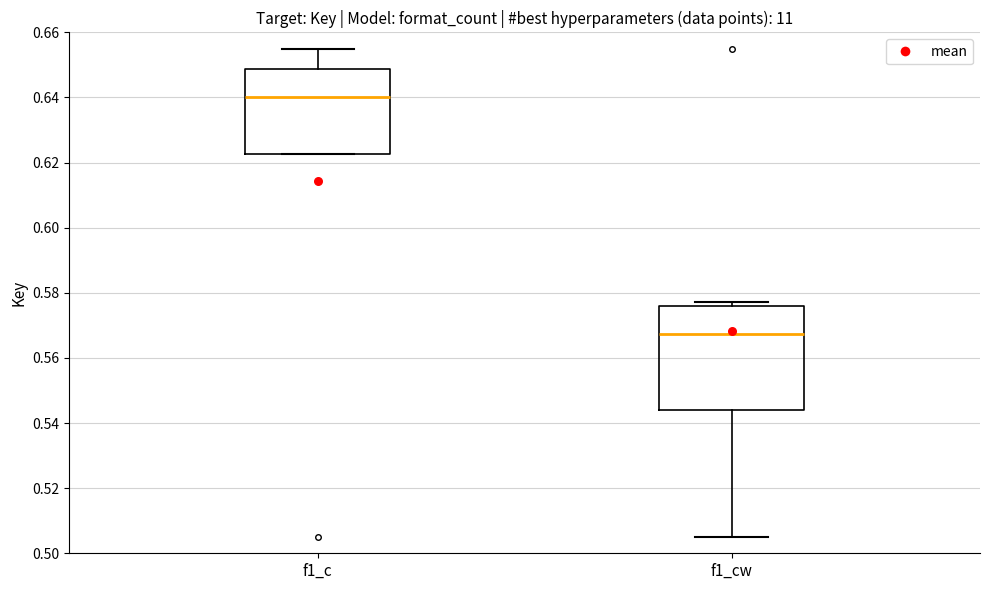

Where is the lower edge of the box for f1_cw on the y-axis? The values are not printed on the chart, so give them approximately, as read against the axis.

0.544